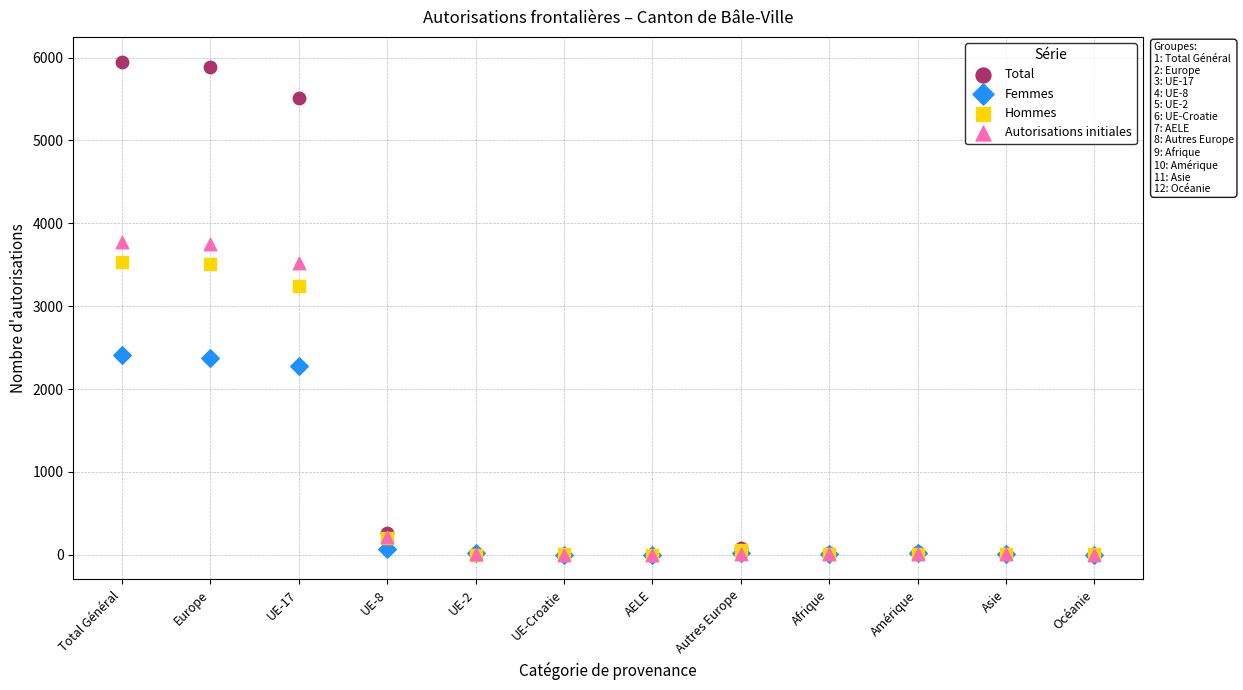

Across all series, what Y value is closest to 2976?

3245